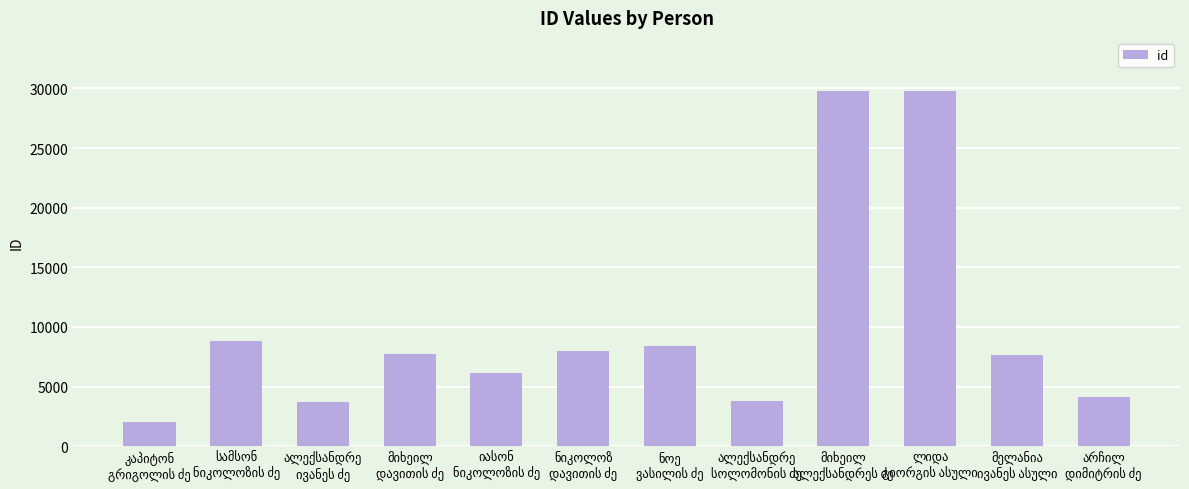

What is the value of the 6th bar from the left?

7957